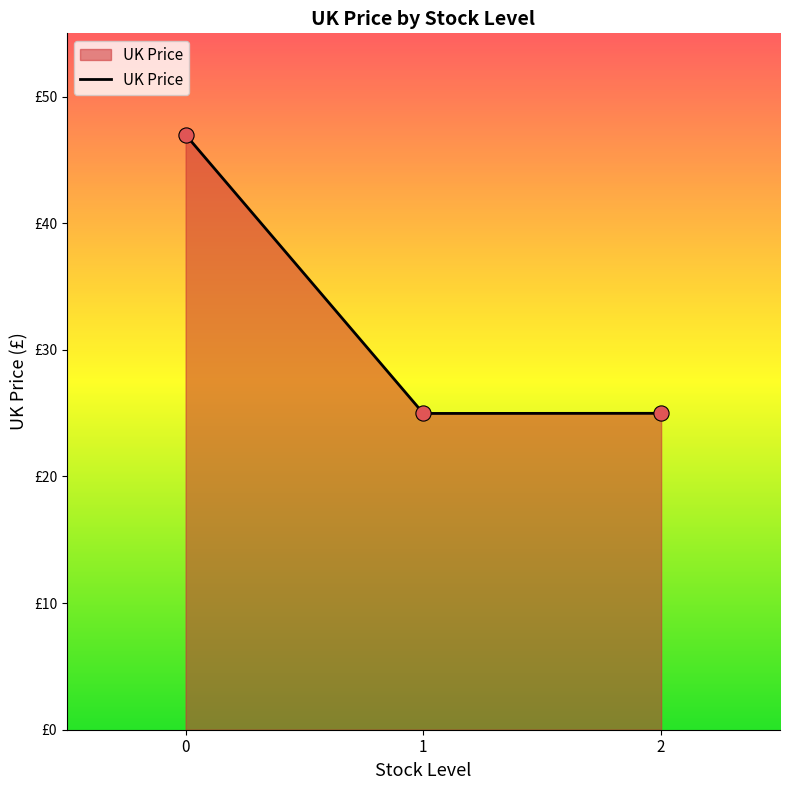

What is the change in value from 0 to 2?

-22.0